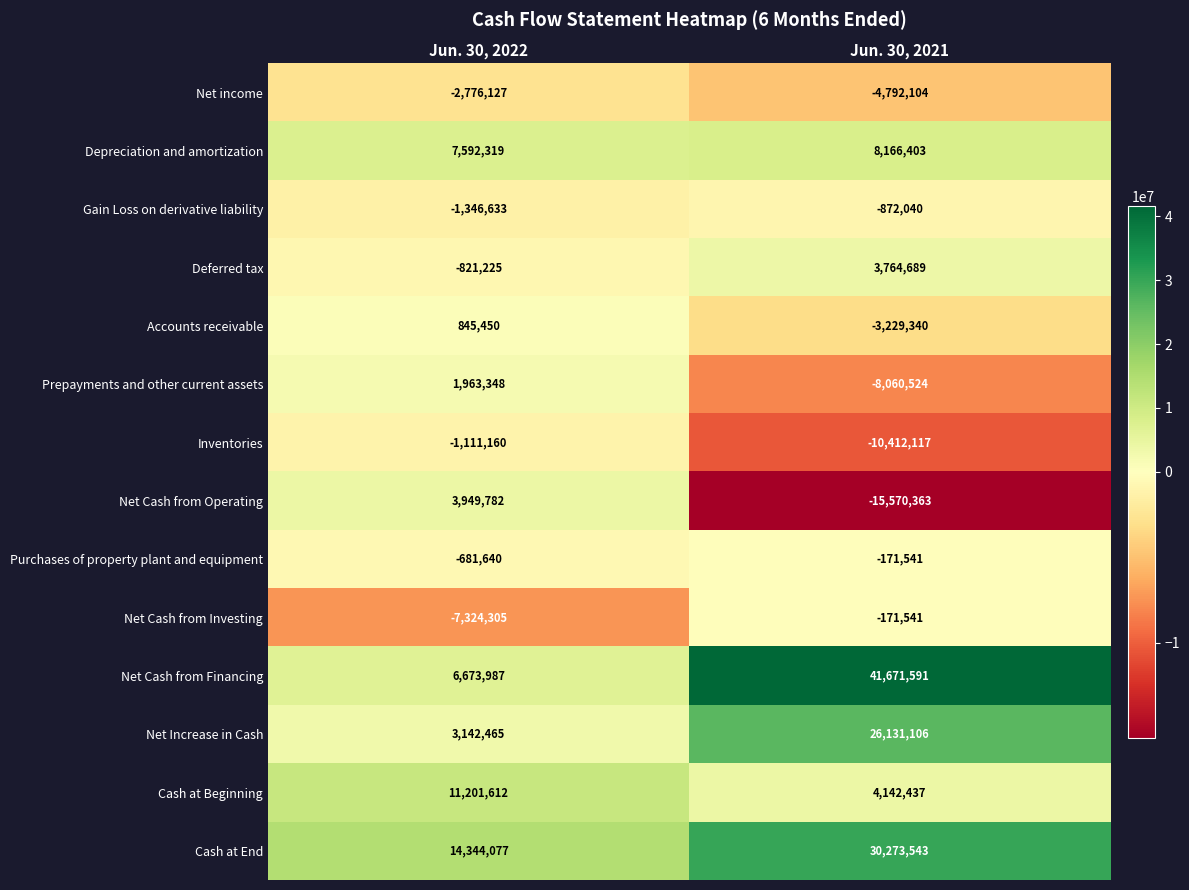

Read the Gain Loss on derivative liability value at Jun. 30, 2022.

-1346633